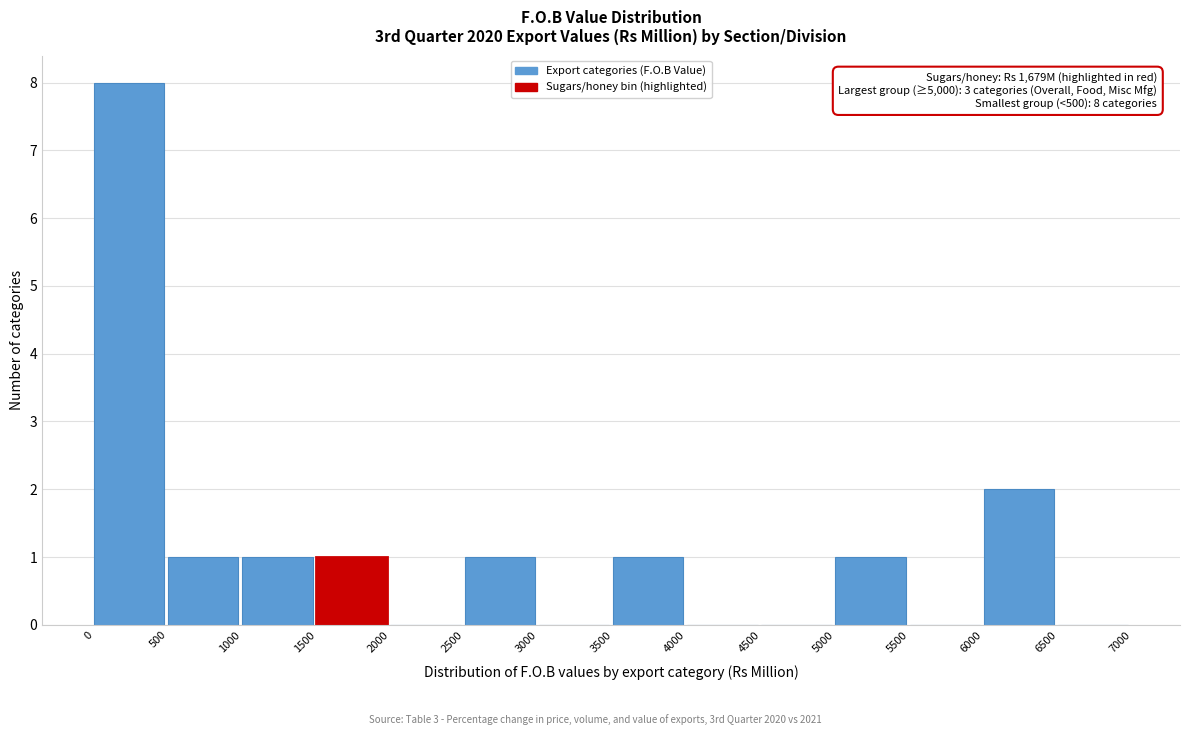

Which range on the x-axis has the tallest bar?

0 to 500